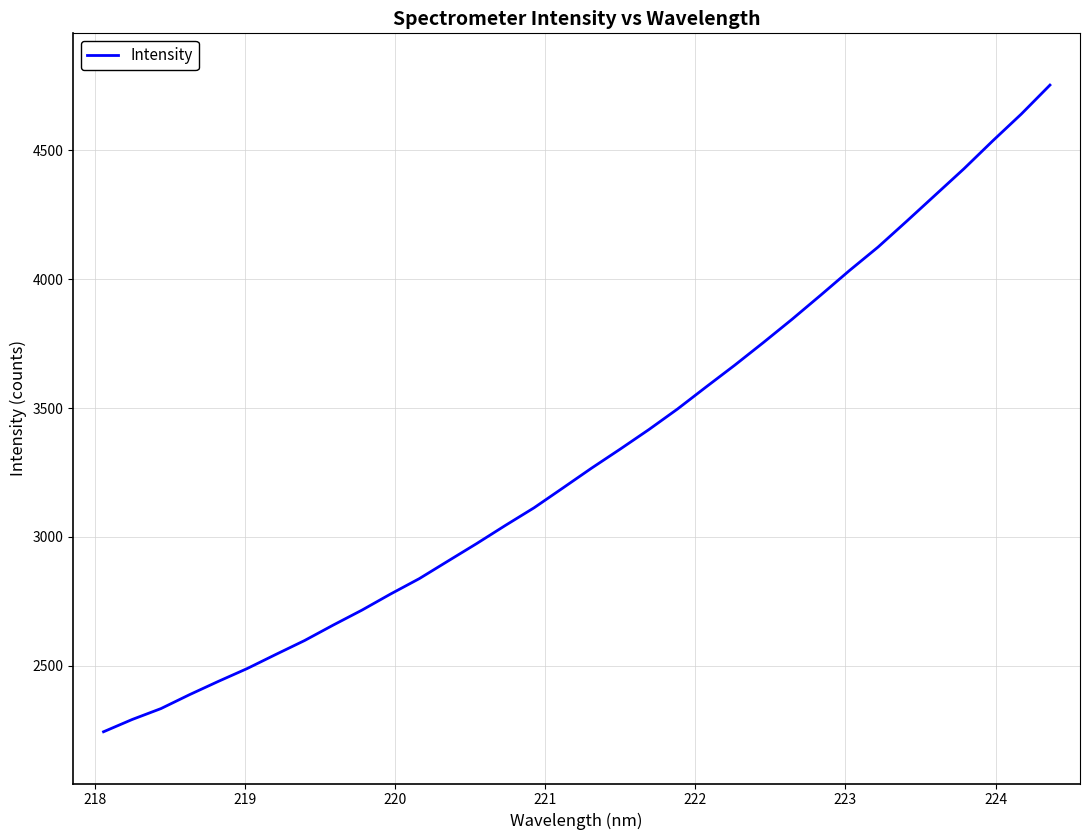

True or false: there are more than 2 points higher than both neighbors.

False